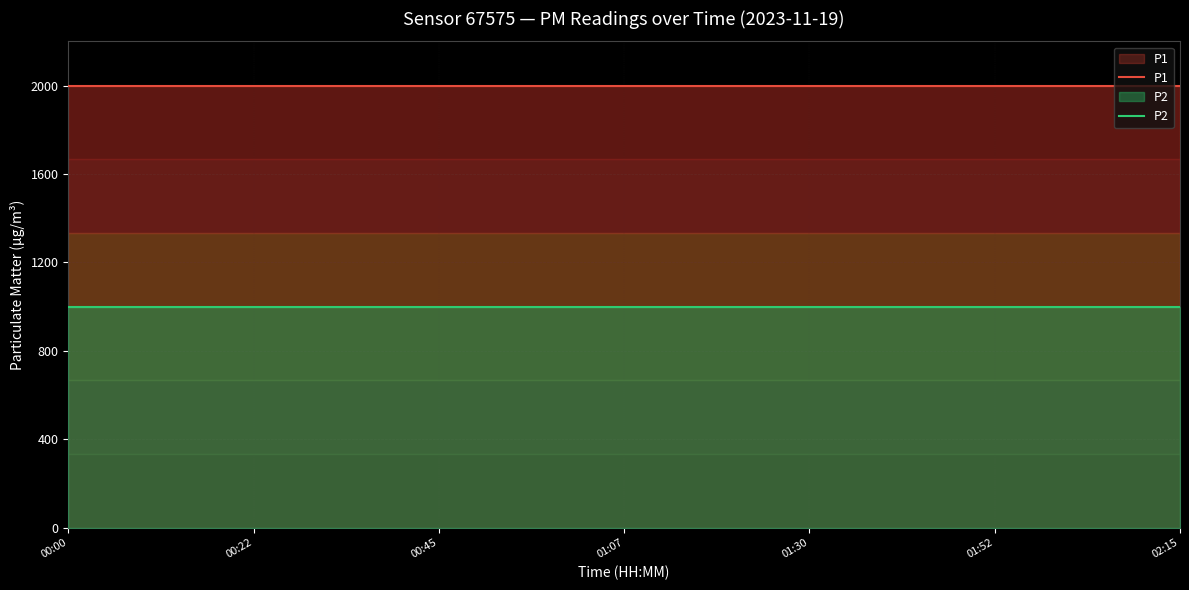

True or false: P1 and P2 cross at least once.

False